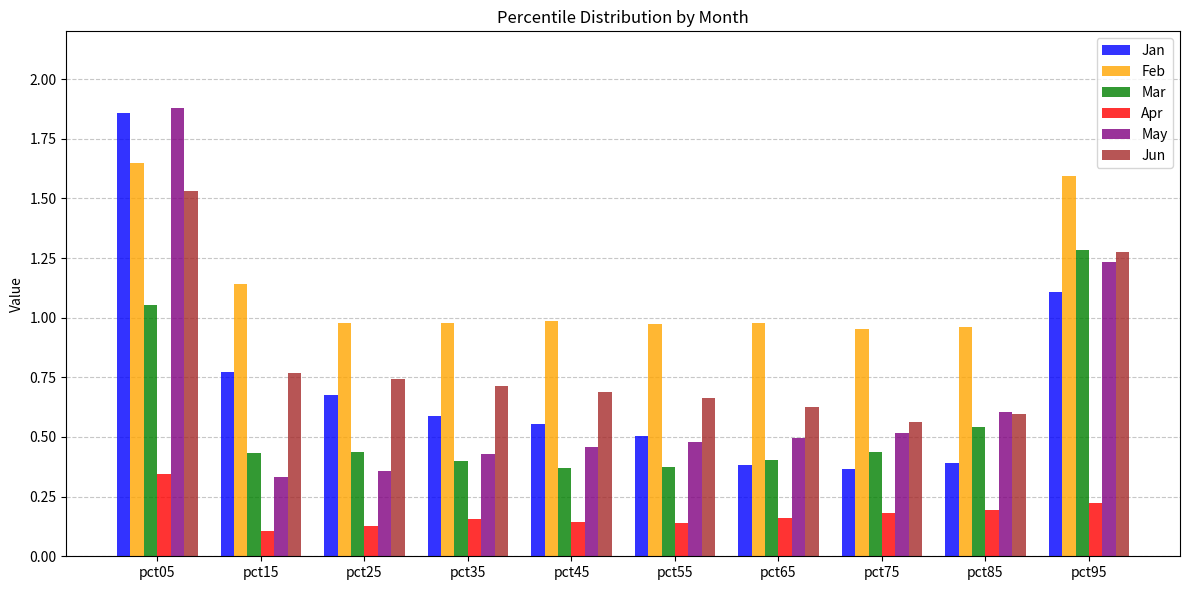

Which label corresponds to the largest value in the chart?

pct05